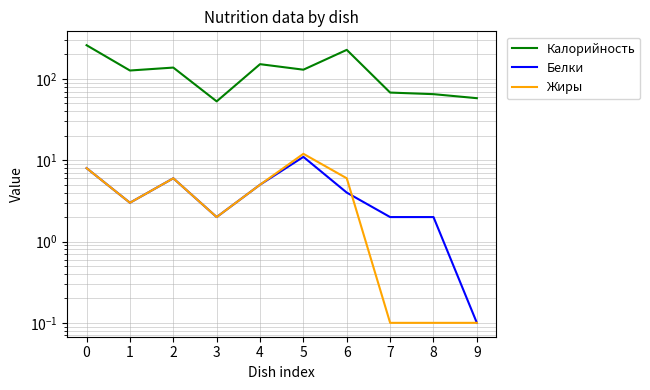

What is the spread (max minus min) of values at 4?

147.0